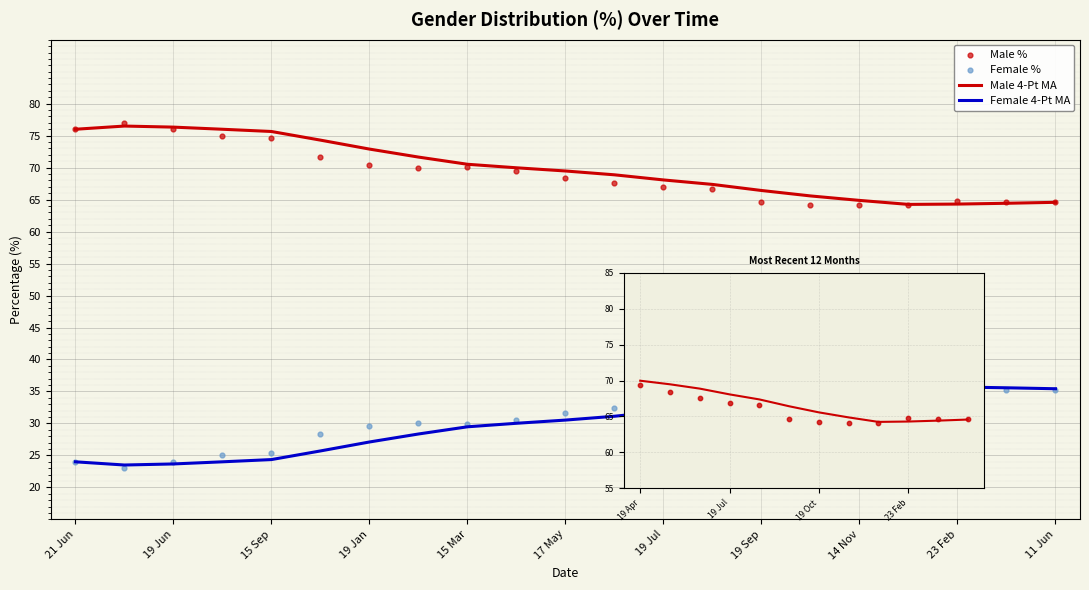

Which series has the largest Y range (max minus min)?

Male